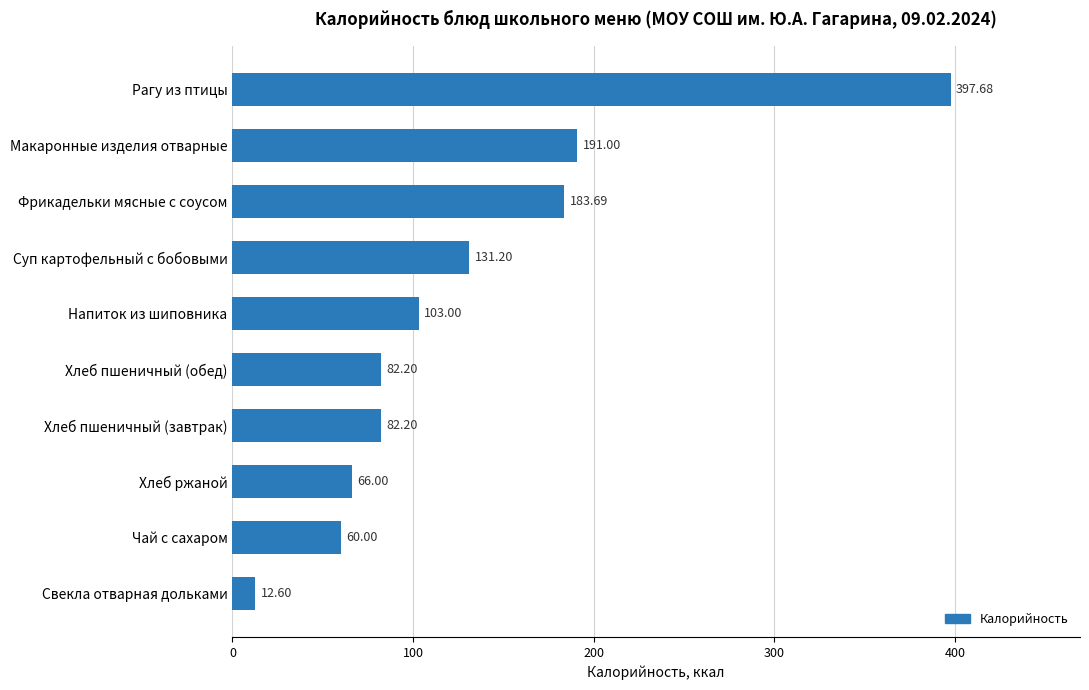

Between Хлеб пшеничный (обед) and Рагу из птицы, which is larger?

Рагу из птицы